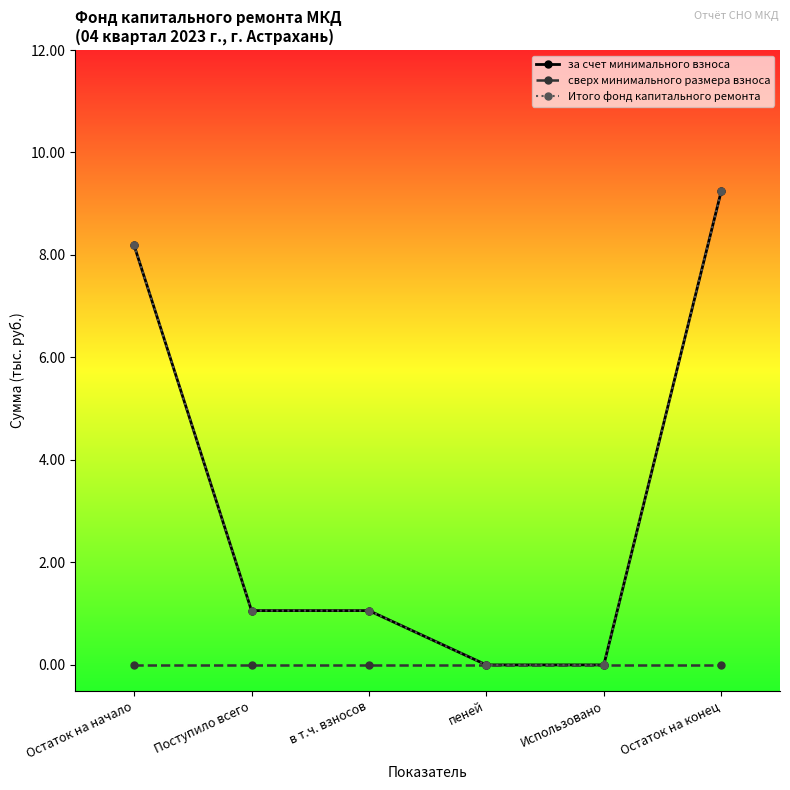

Which series has the largest range (max minus min)?

за счет минимального взноса